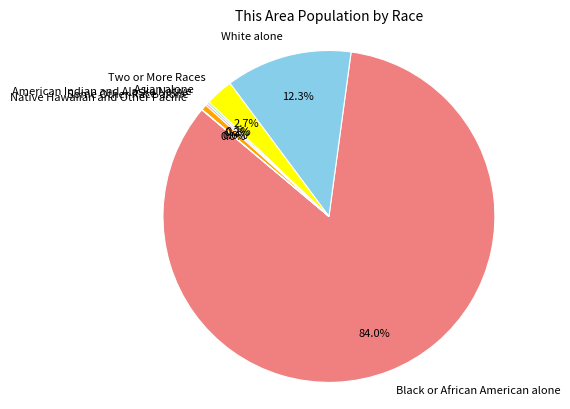

Which slice is the largest?

Black or African American alone